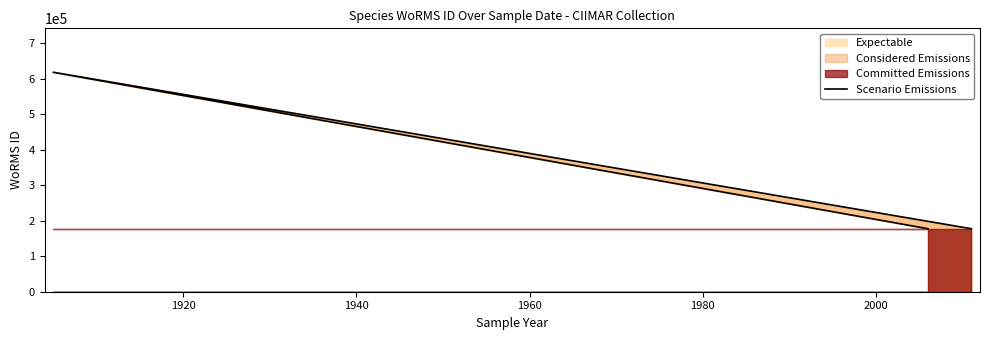

How many categories are shown in the chart?

4